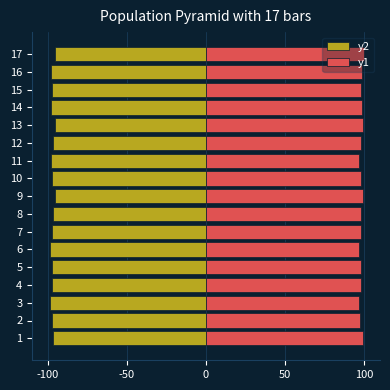

What is the highest value of the y1 series?

100.0